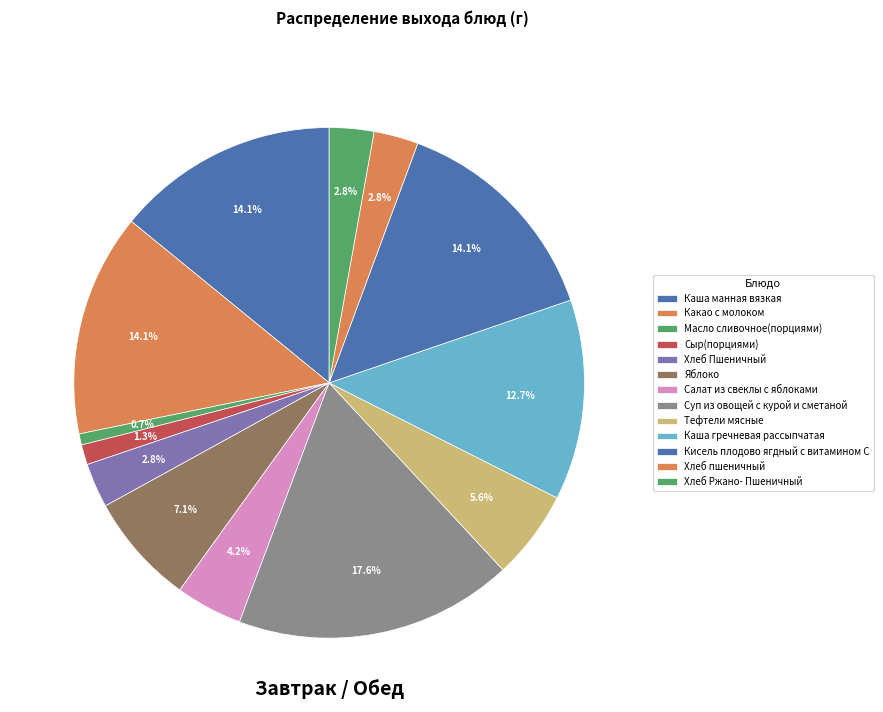

To the nearest percent, what portion does Хлеб пшеничный represent?

3%